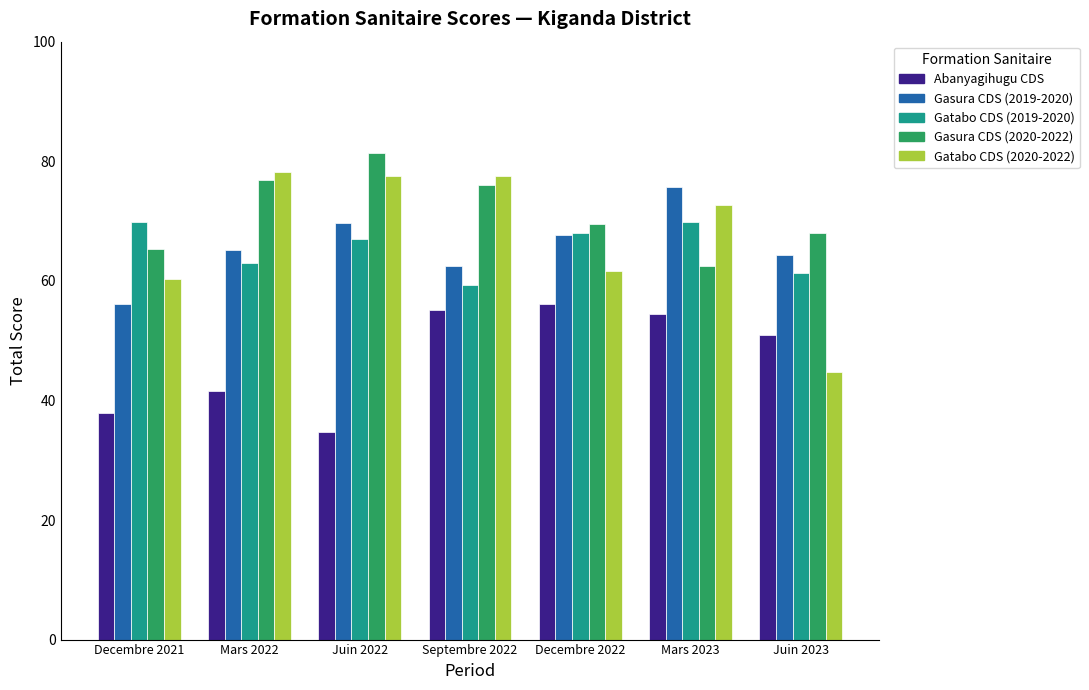

At which category does the chart reach its minimum across all series?

Juin 2022